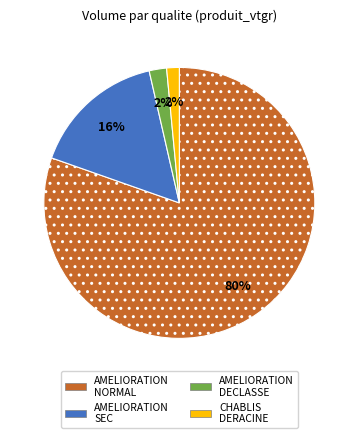

Is there any slice that represents more than half of the pie?

Yes